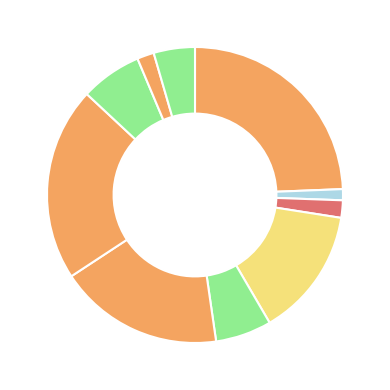

How many segments does this pie chart have?

10